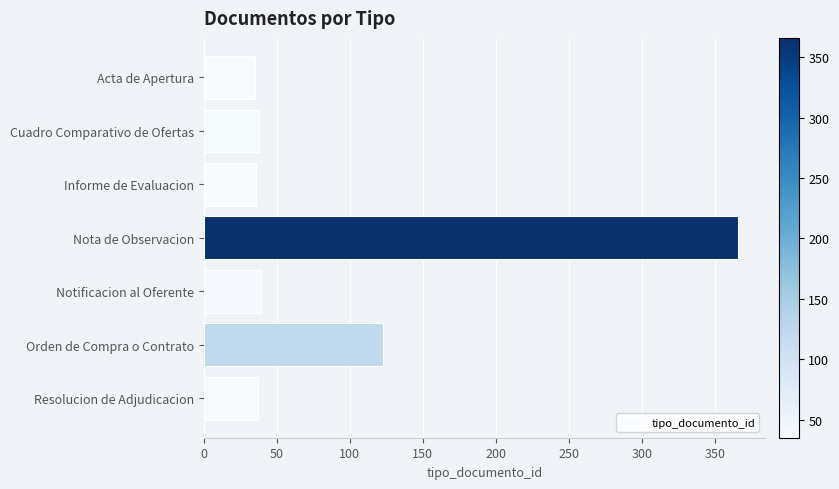

What is the label of the 6th bar from the bottom?

Cuadro Comparativo de Ofertas